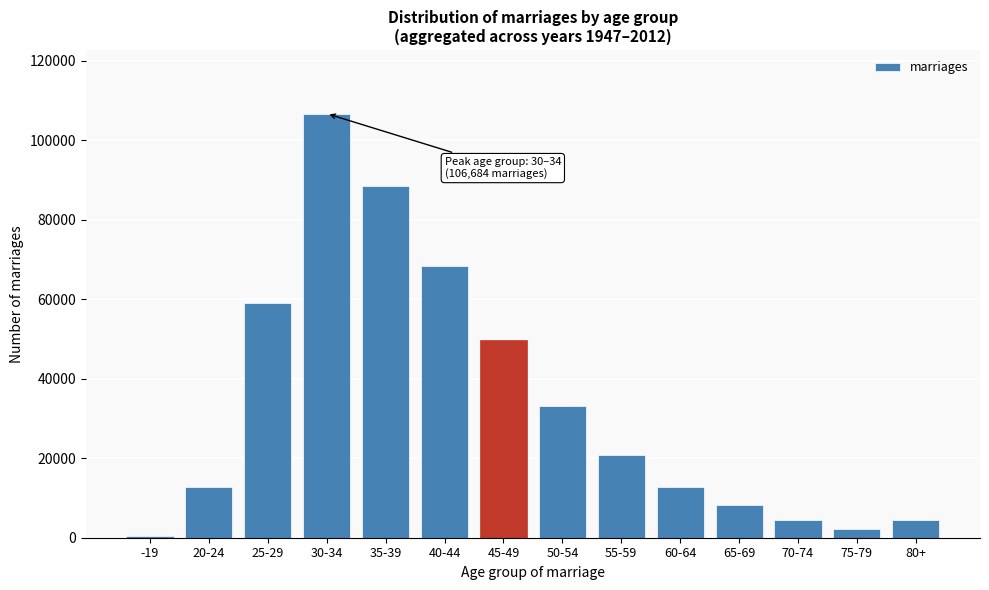

What is the difference between the second highest and second lowest values?

86158